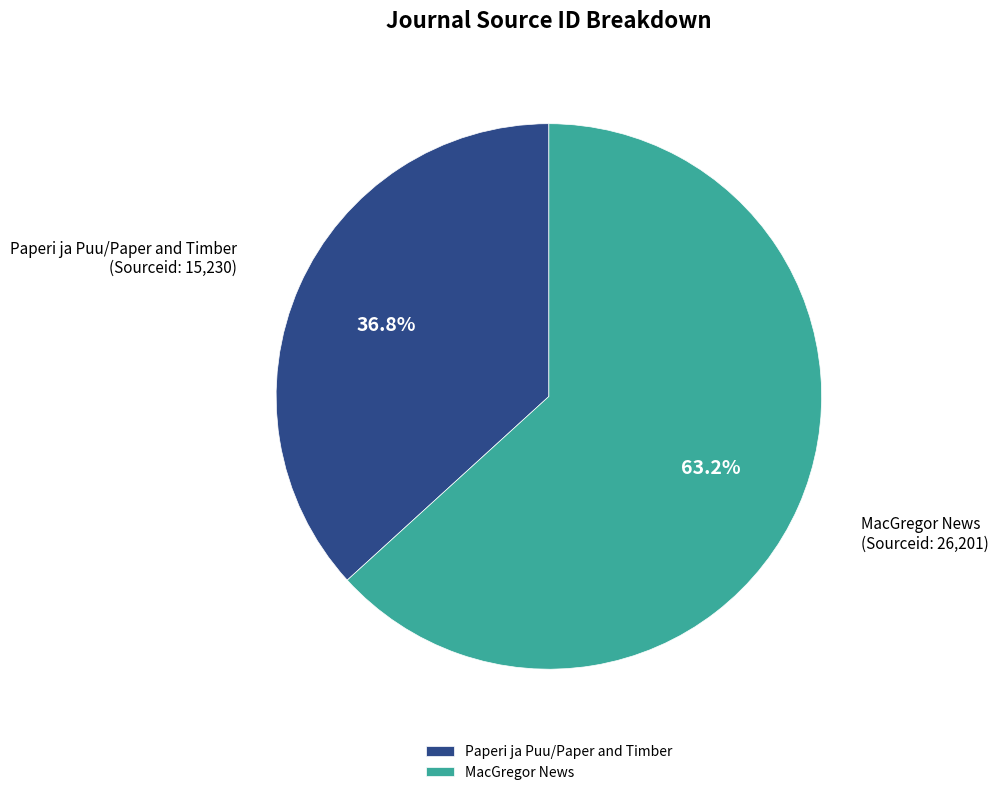

What percentage do Paperi ja Puu/Paper and Timber and MacGregor News together represent?

100.0%